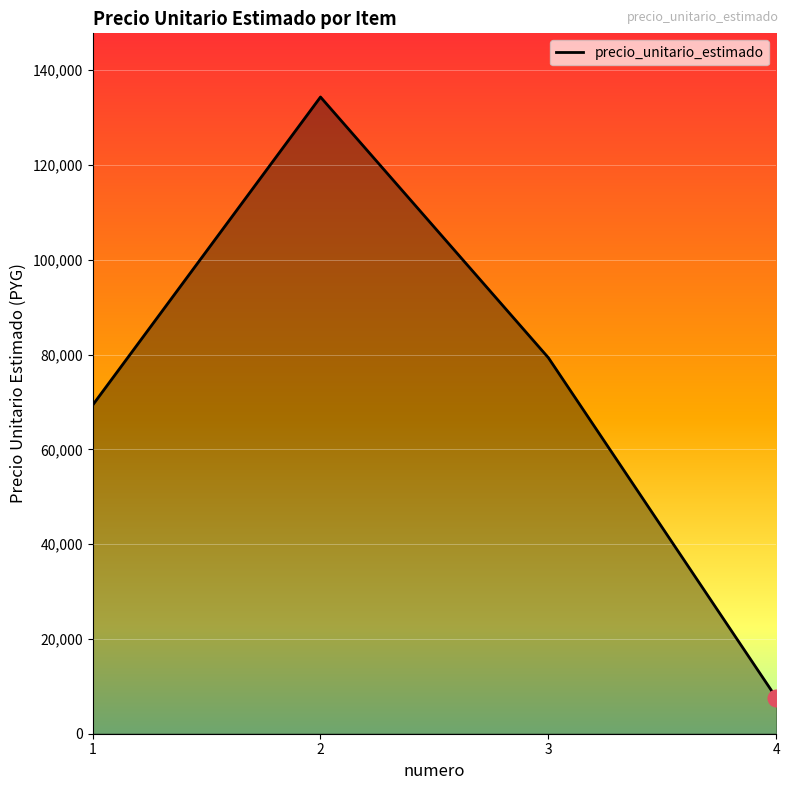

Between 2 and 1, which is larger?

2